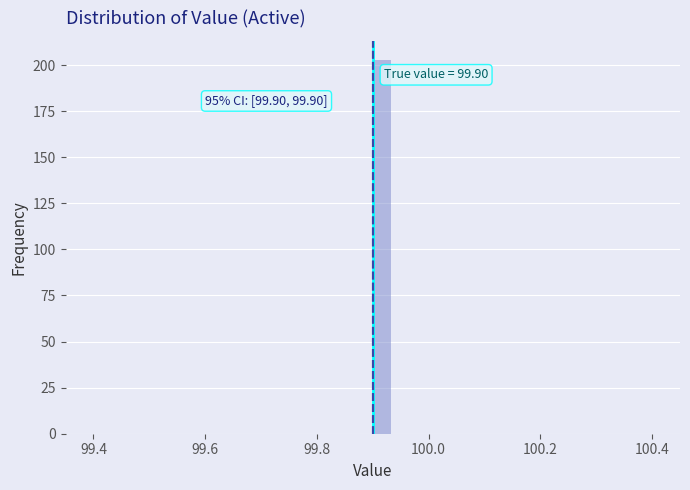

Read against the x-axis, roughly where is the centre of the tallest bar?

99.92